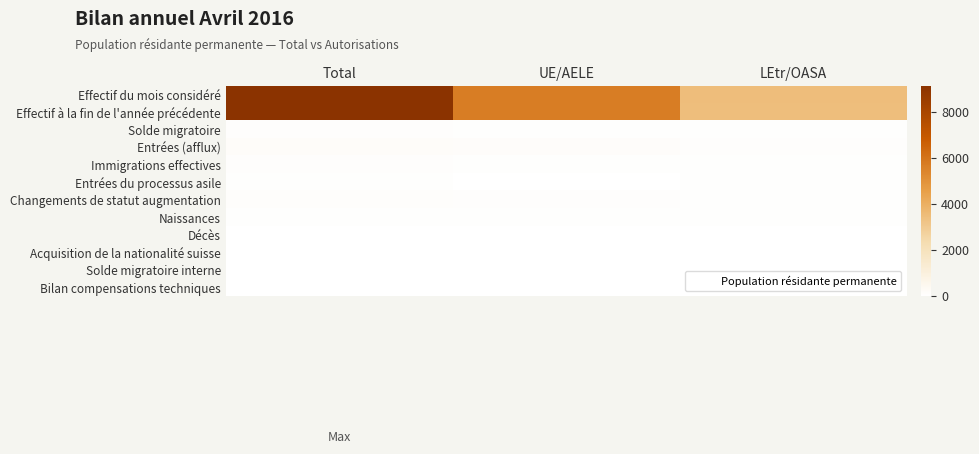

Which series changed the most between UE/AELE and LEtr/OASA?

Effectif à la fin de l'année précédente